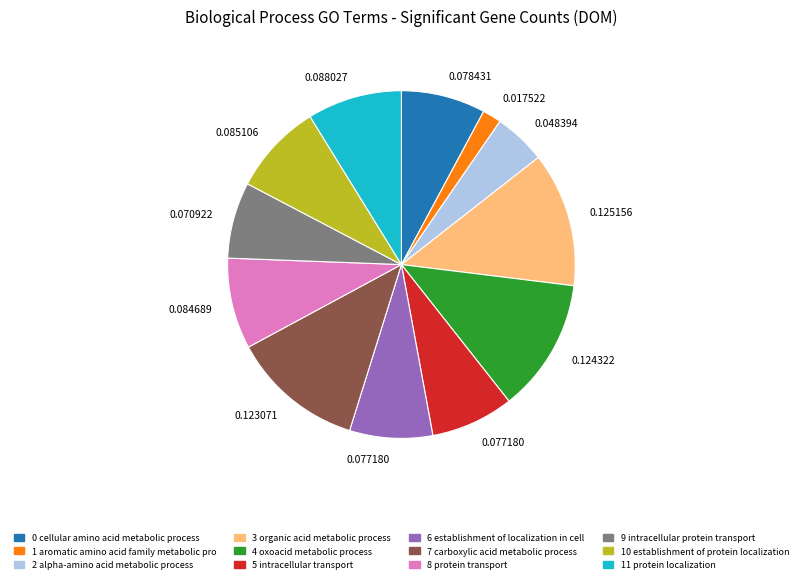

Is there any slice that represents more than half of the pie?

No